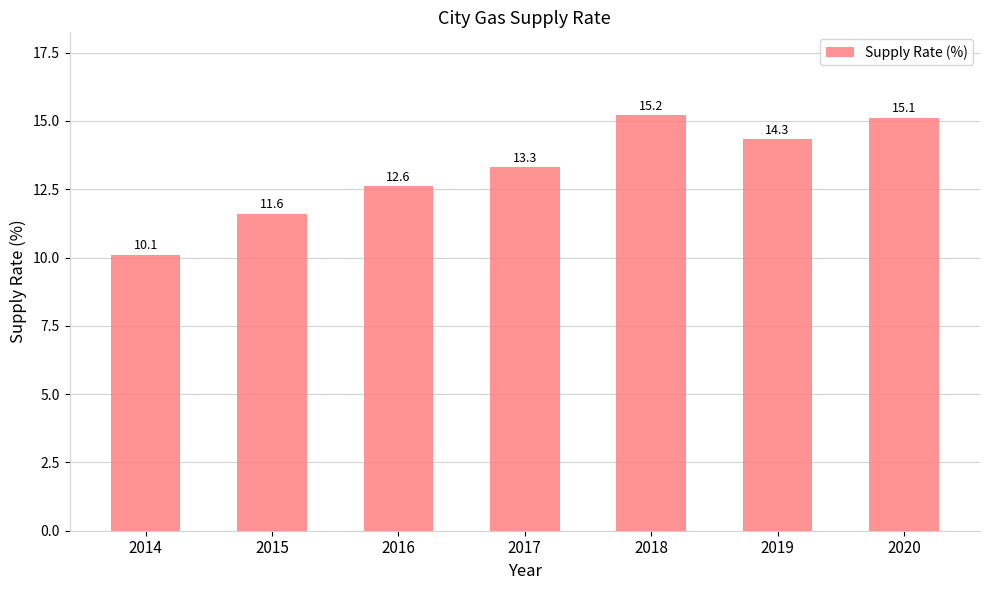

Where does the data first go above 13?

2017